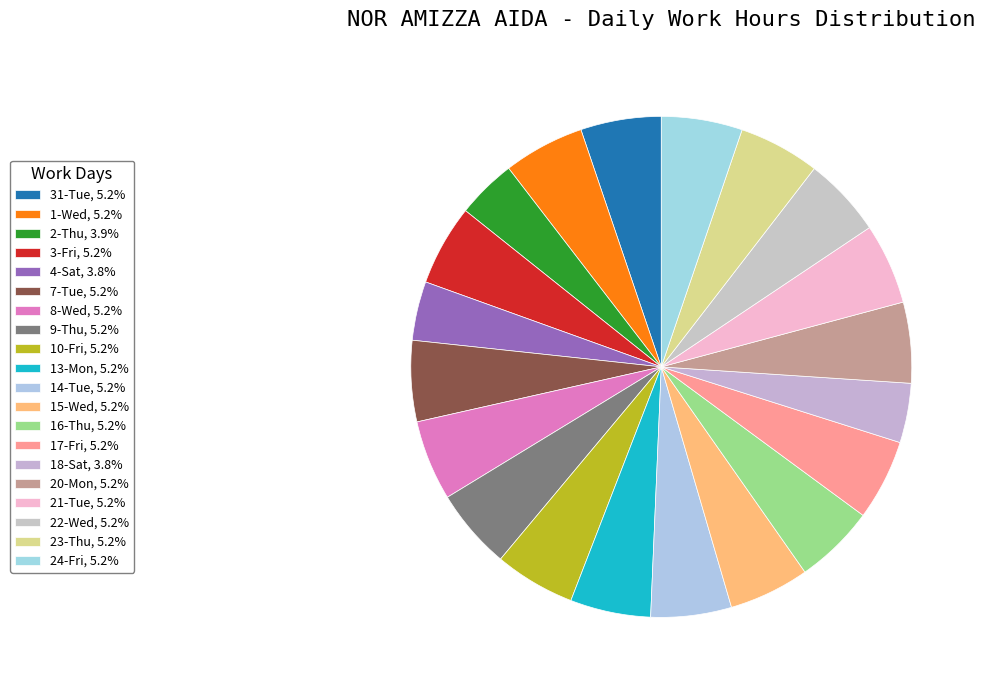

Combined, what portion of the pie is 7-Tue and 31-Tue?

10.4%